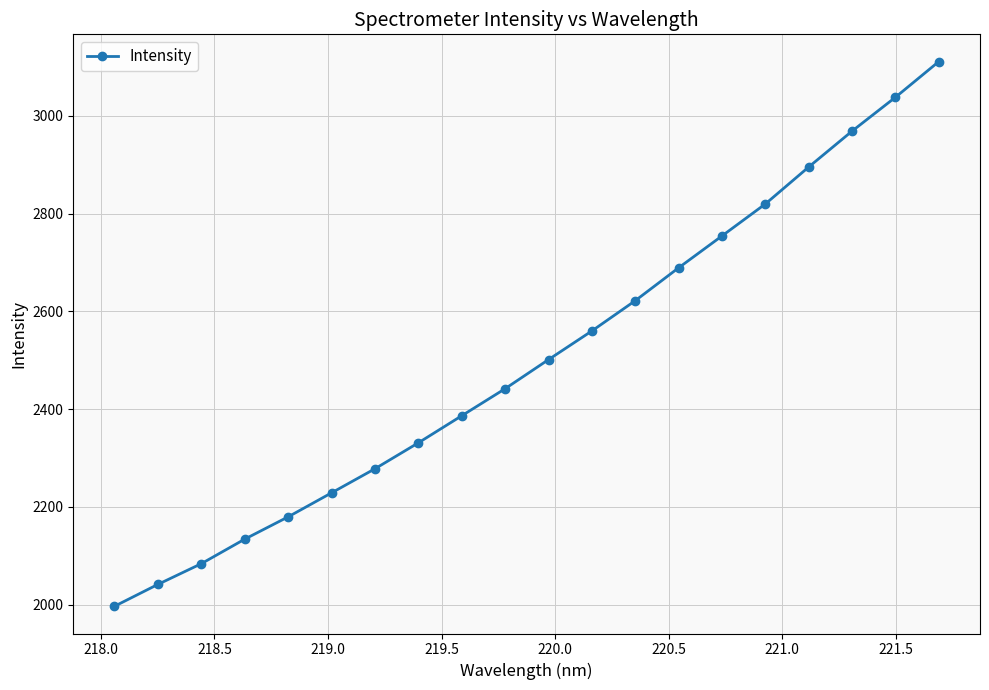

How many lines are shown in the chart?

1